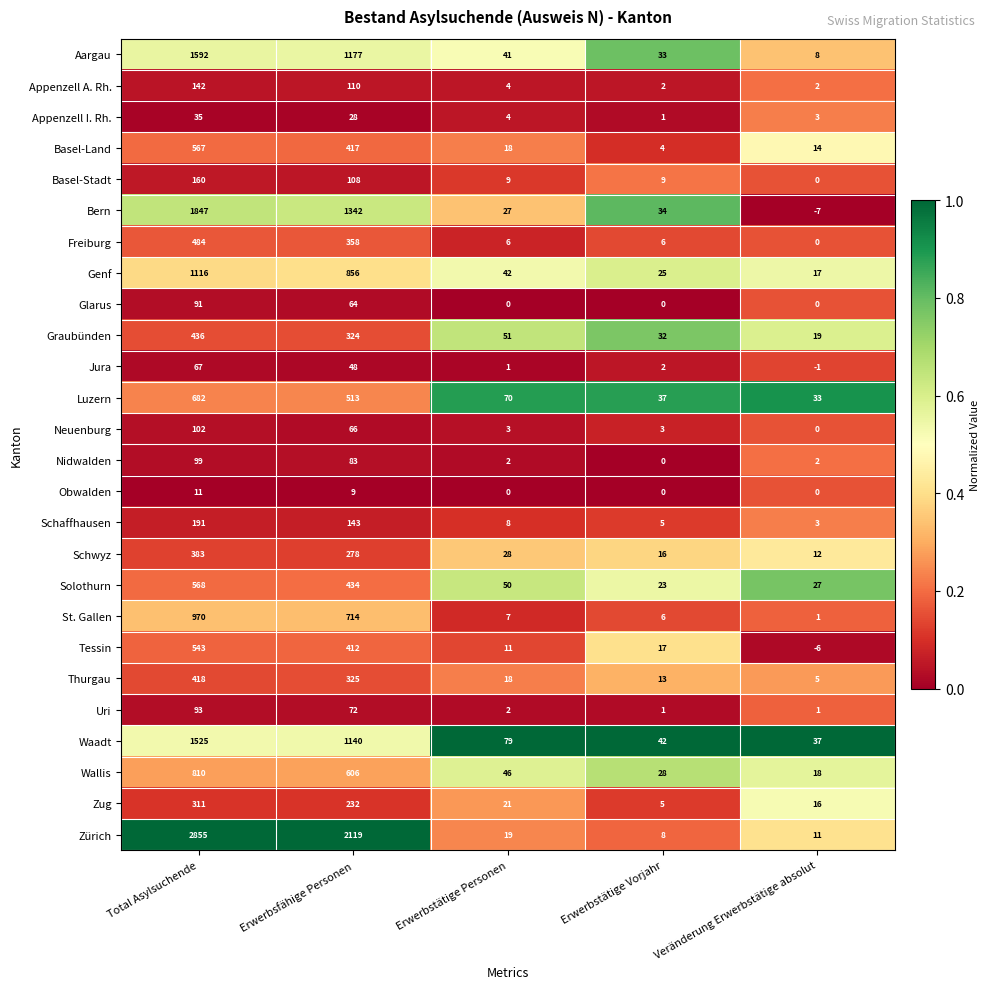

Is it true that Schaffhausen equals 197 at Erwerbsfähige Personen?

False